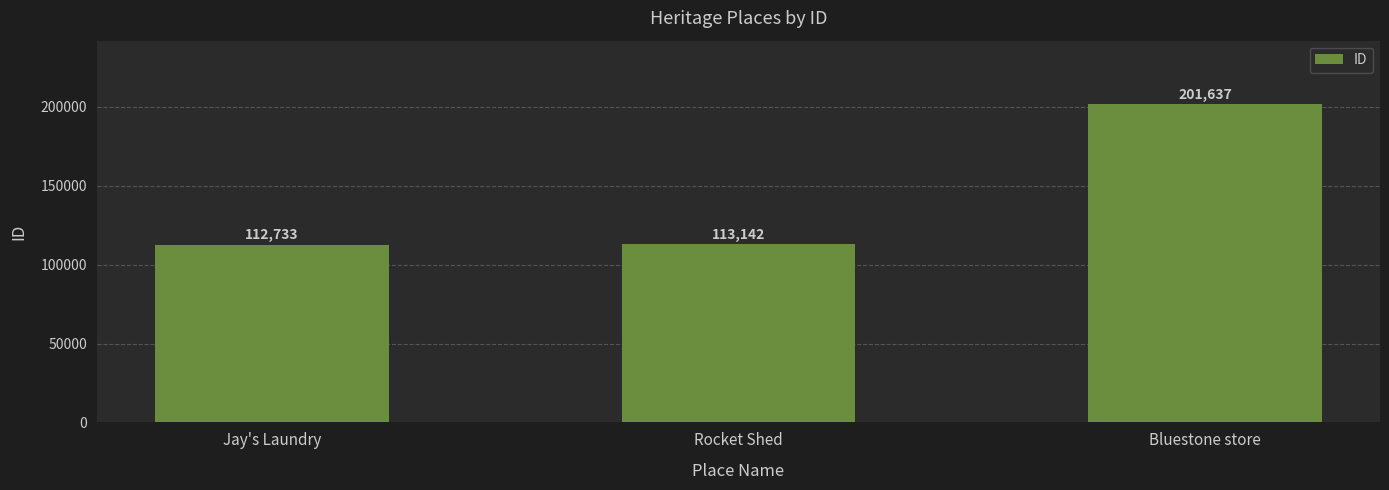

Is it true that the value at Bluestone store is 355163?

False